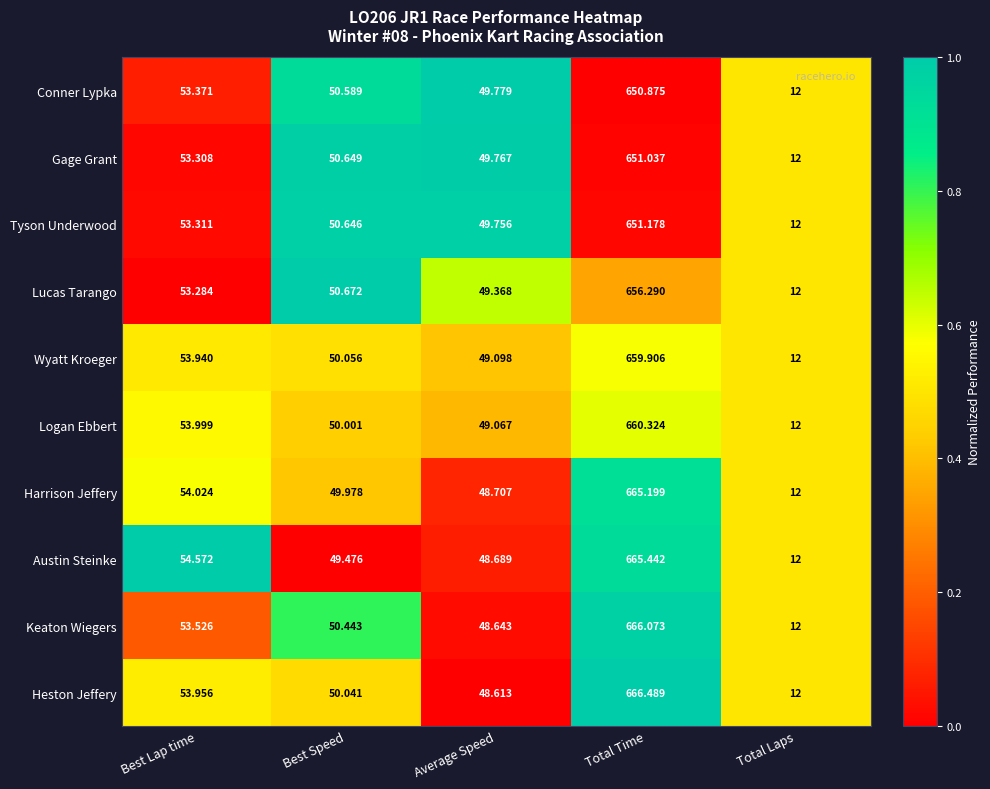

Which series has the widest spread of values?

Heston Jeffery